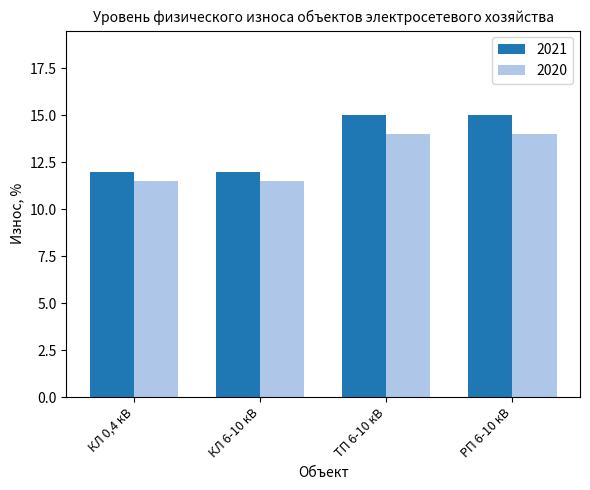

The 2021 series shows 12.0 at КЛ 0,4 кВ. True or false?

True